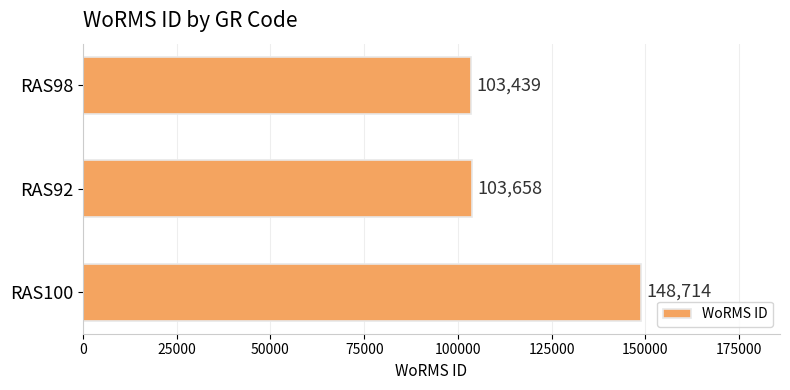

List the labels in order of value, smallest first.

RAS98, RAS92, RAS100